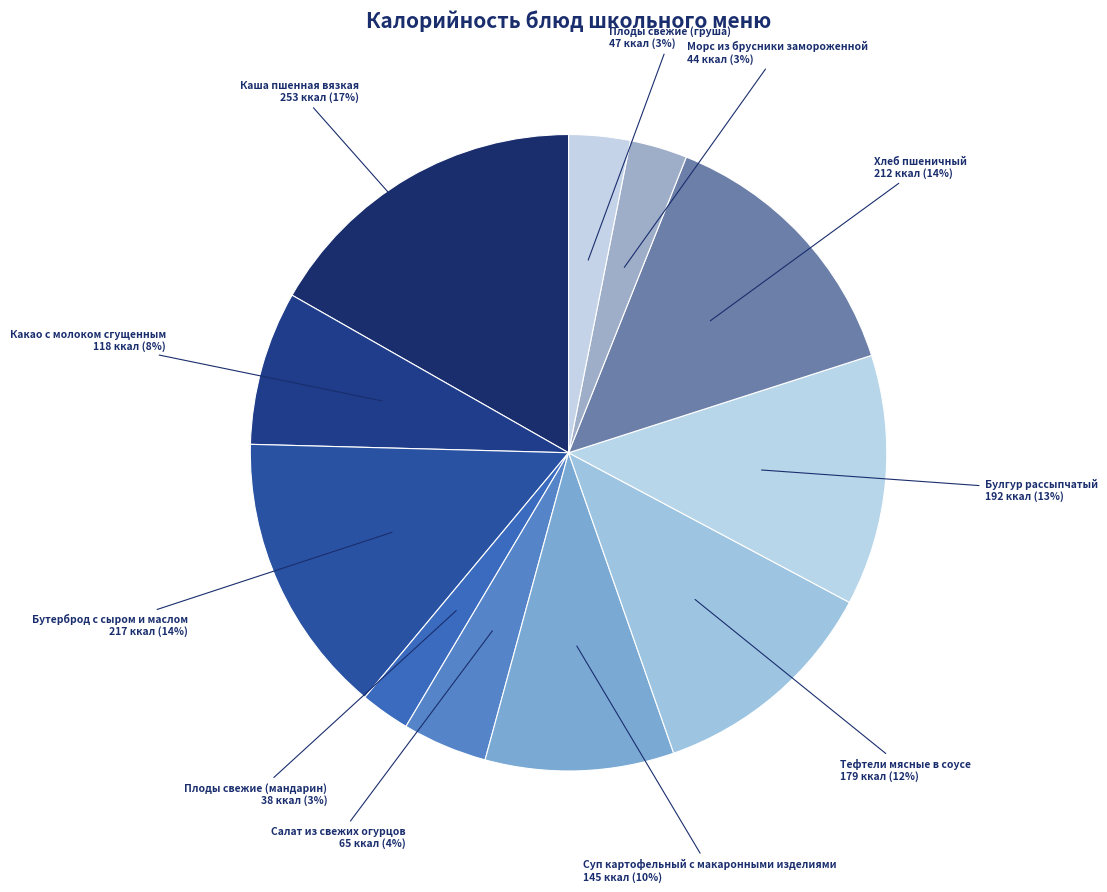

How many segments does this pie chart have?

11